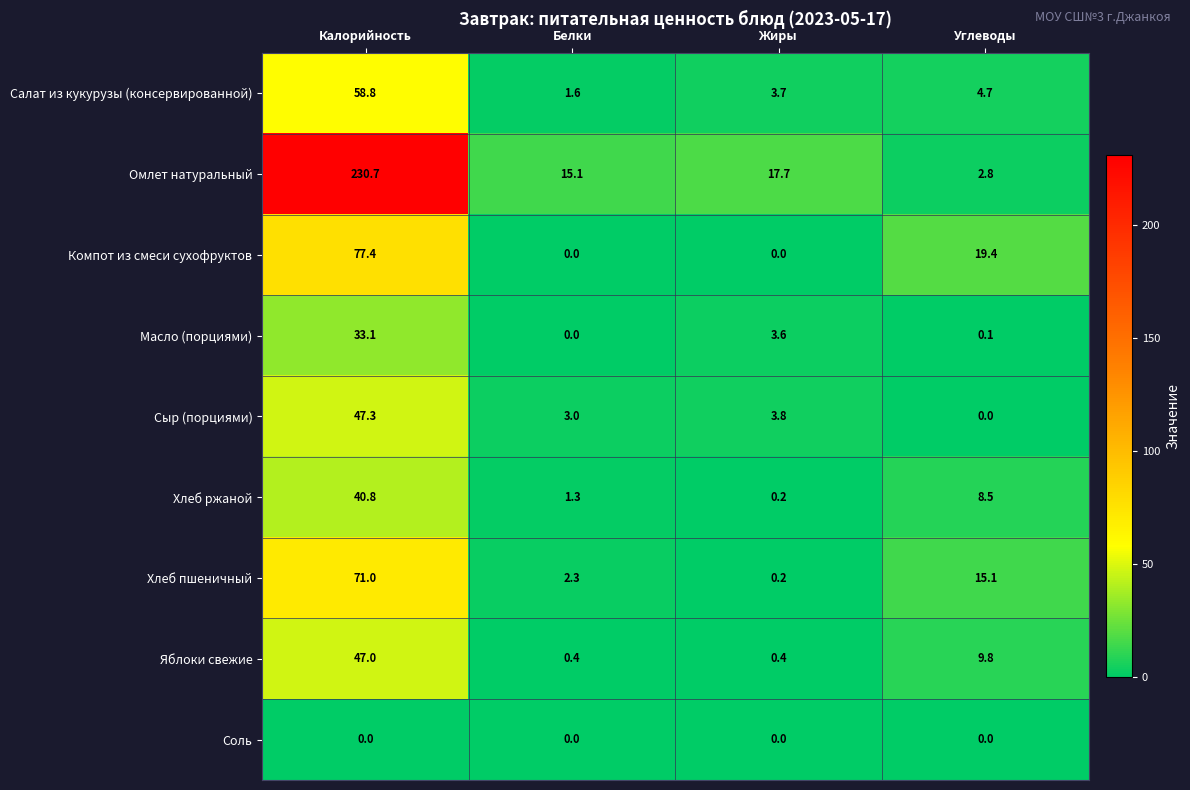

Rank the series by their maximum value, from lowest to highest.

Соль, Масло (порциями), Хлеб ржаной, Яблоки свежие, Сыр (порциями), Салат из кукурузы (консервированной), Хлеб пшеничный, Компот из смеси сухофруктов, Омлет натуральный